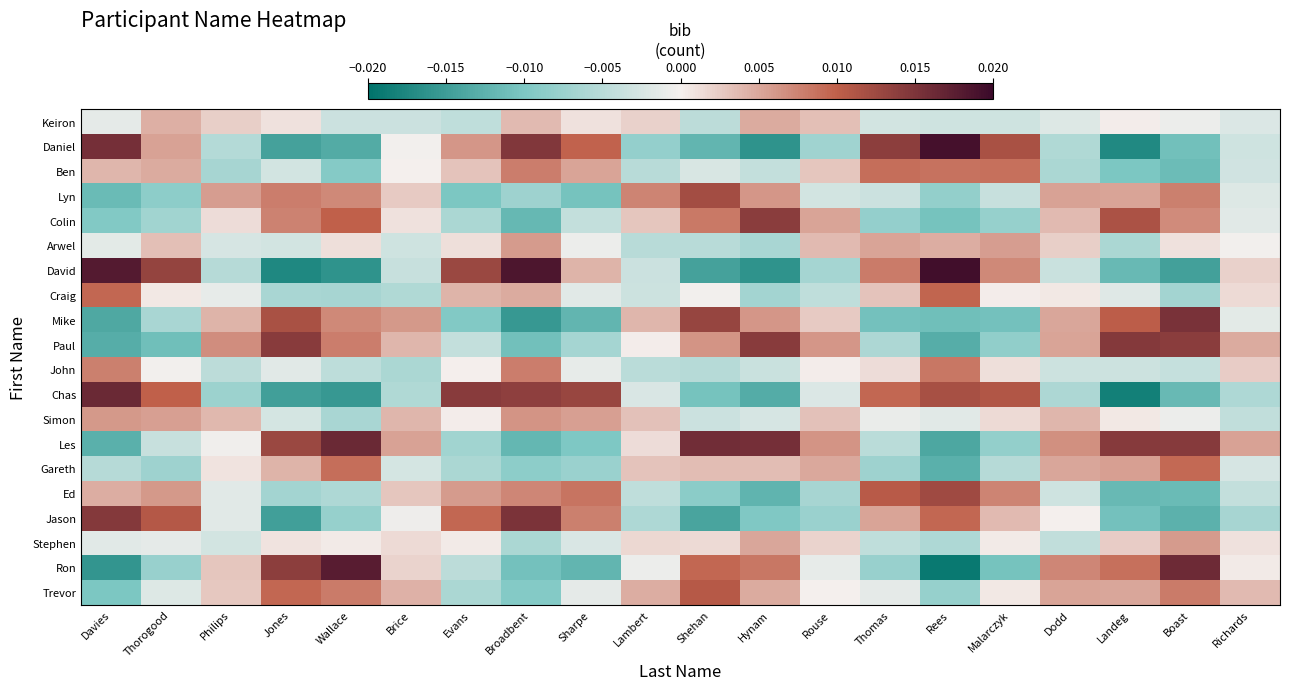

Between Philips and Boast, which series saw the biggest shift?

Les